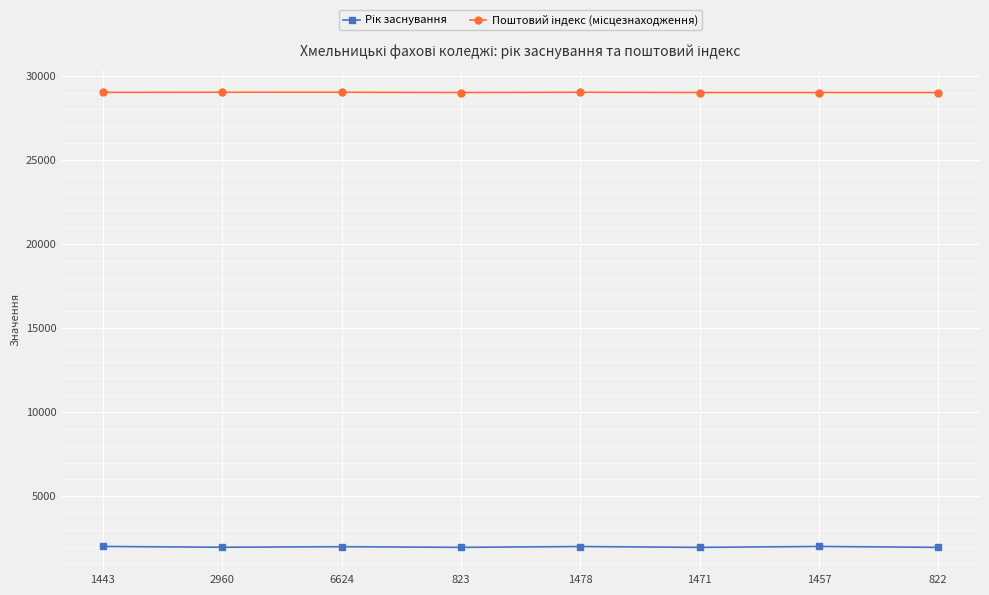

What is the label of the 6th point from the right?

6624